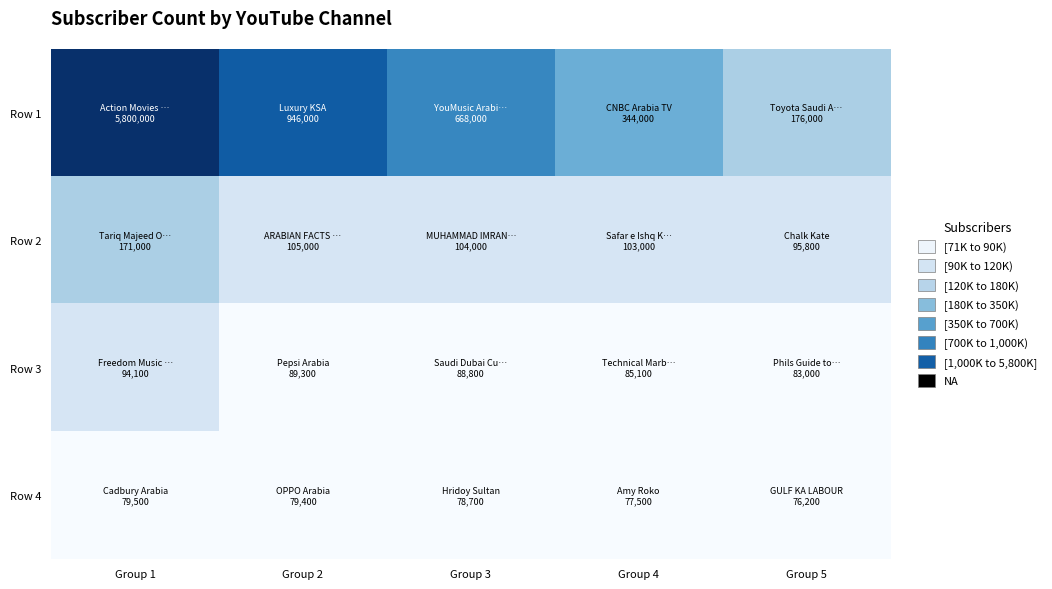

Reading right to left, transcribe all the data shown in this chart.

Row 1: Group 5=176000	Group 4=344000	Group 3=668000	Group 2=946000	Group 1=5800000
Row 2: Group 5=95800	Group 4=103000	Group 3=104000	Group 2=105000	Group 1=171000
Row 3: Group 5=83000	Group 4=85100	Group 3=88800	Group 2=89300	Group 1=94100
Row 4: Group 5=76200	Group 4=77500	Group 3=78700	Group 2=79400	Group 1=79500